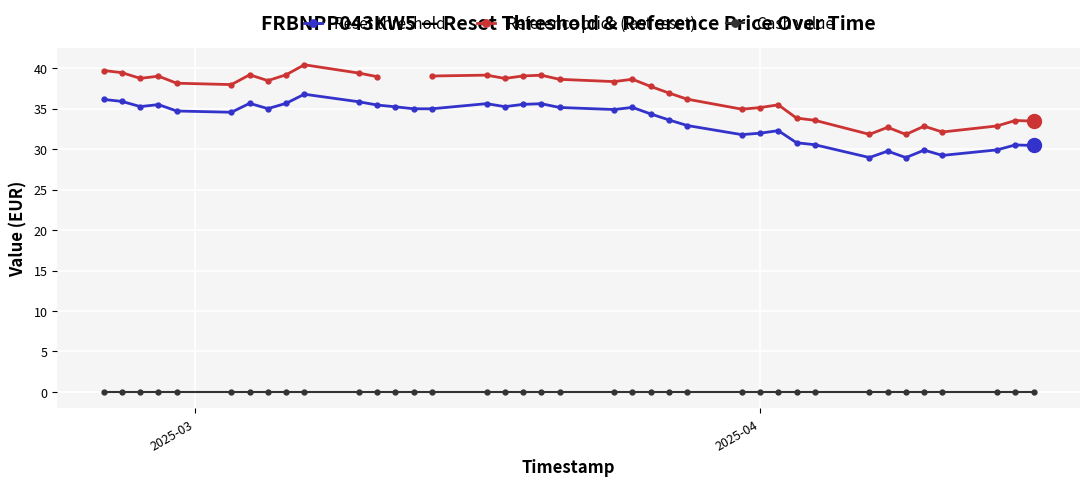

What is the value of the Reset threshold point at the 10th from the left?

36.8